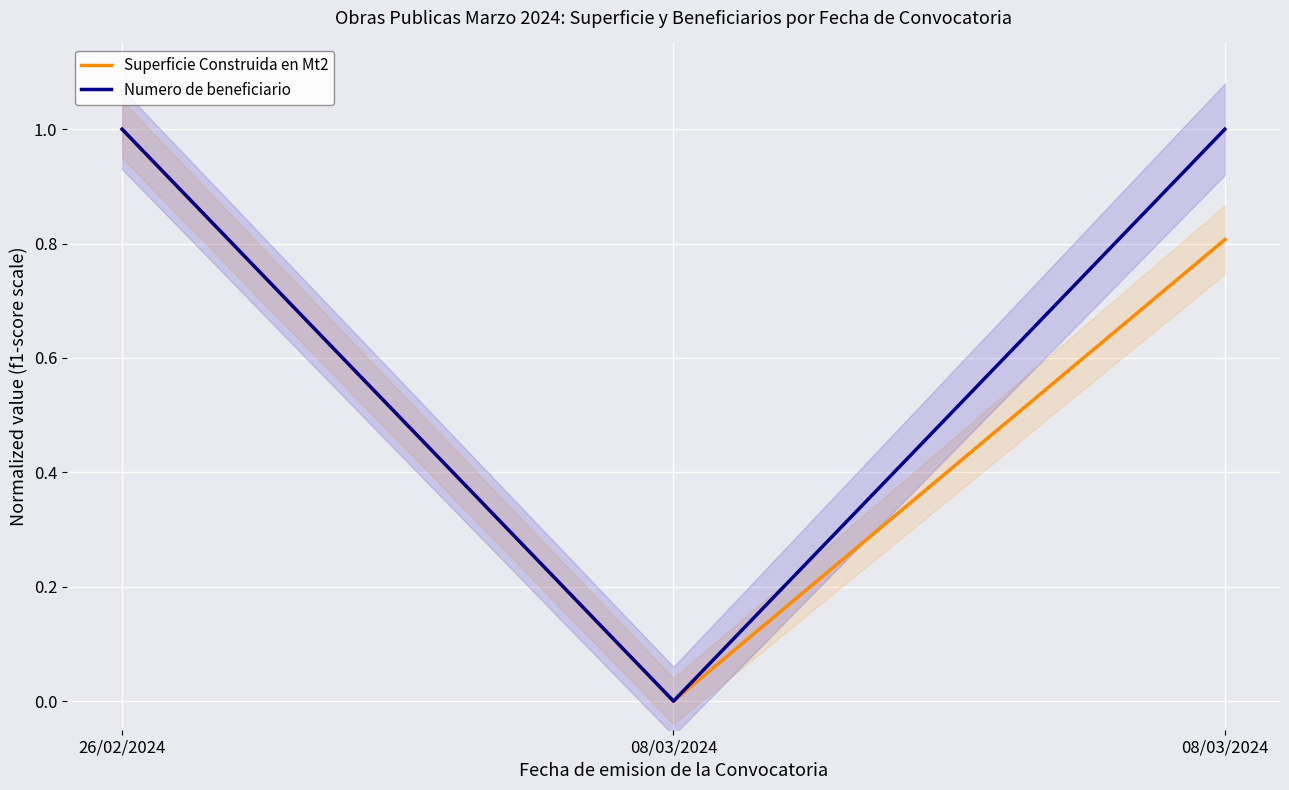

What is the label of the 3rd point from the right?

26/02/2024